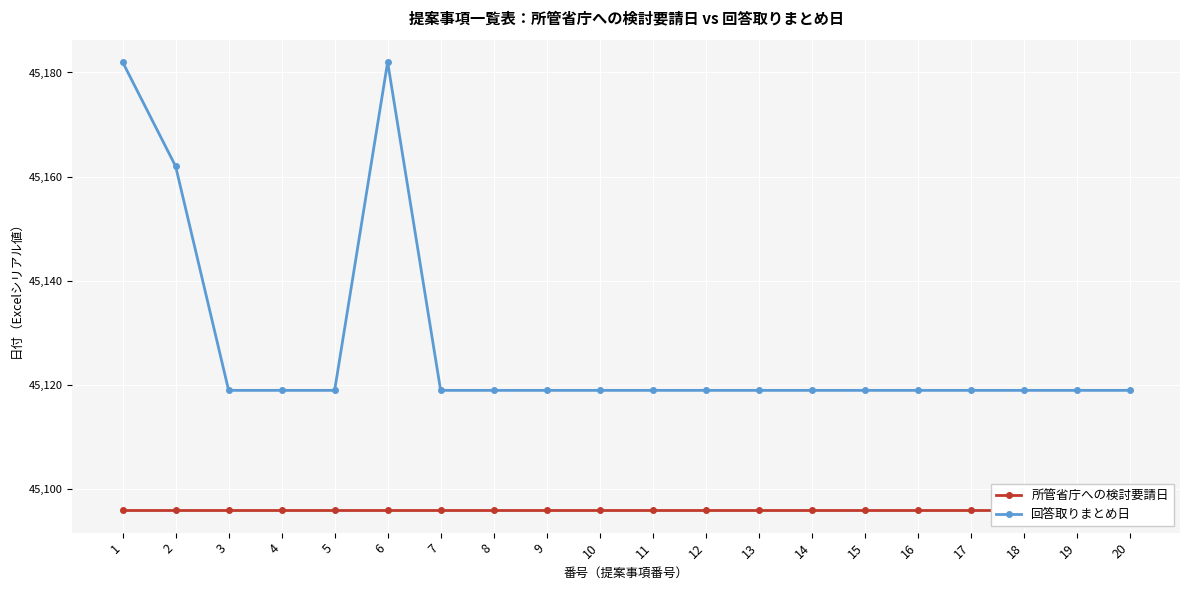

Rank the categories by 所管省庁への検討要請日 value from lowest to highest.

1, 2, 3, 4, 5, 6, 7, 8, 9, 10, 11, 12, 13, 14, 15, 16, 17, 18, 19, 20